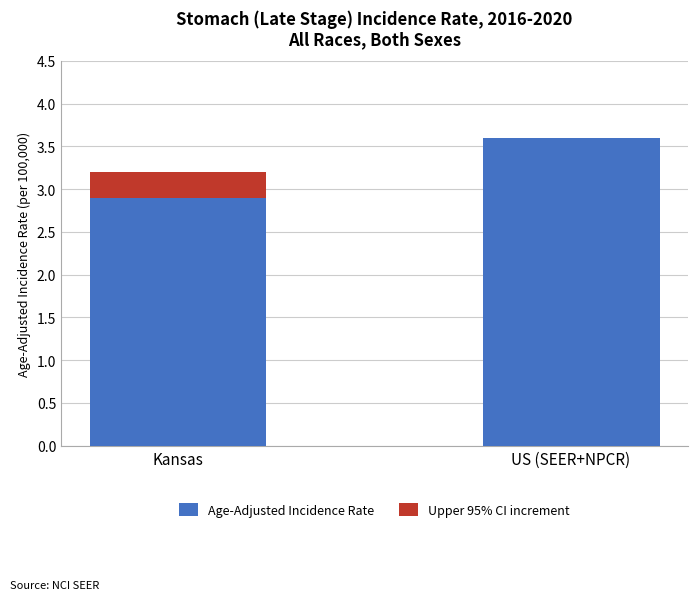

Does the chart contain stacked bars?

Yes